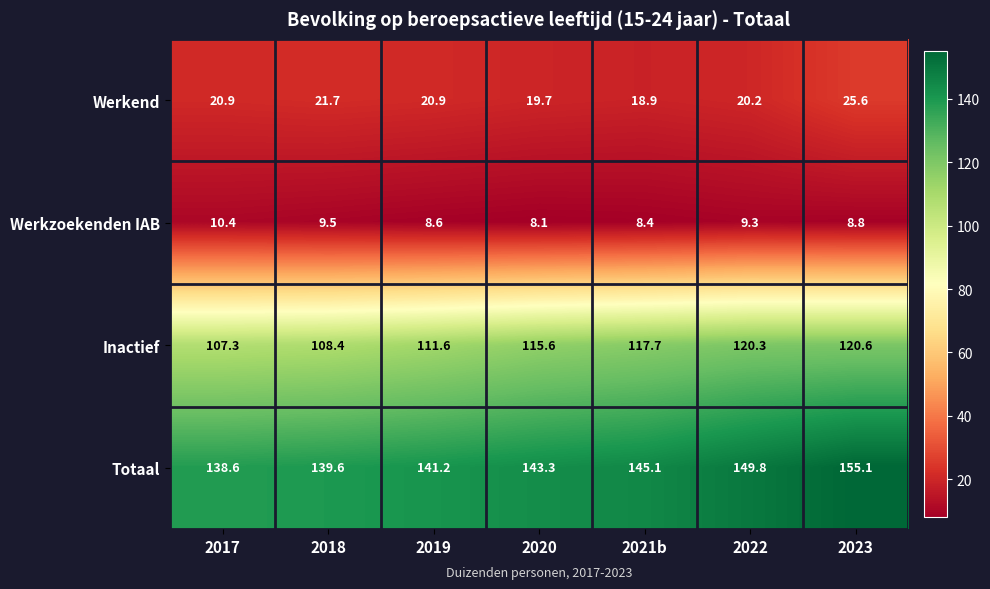

Which series has the largest range (max minus min)?

Totaal